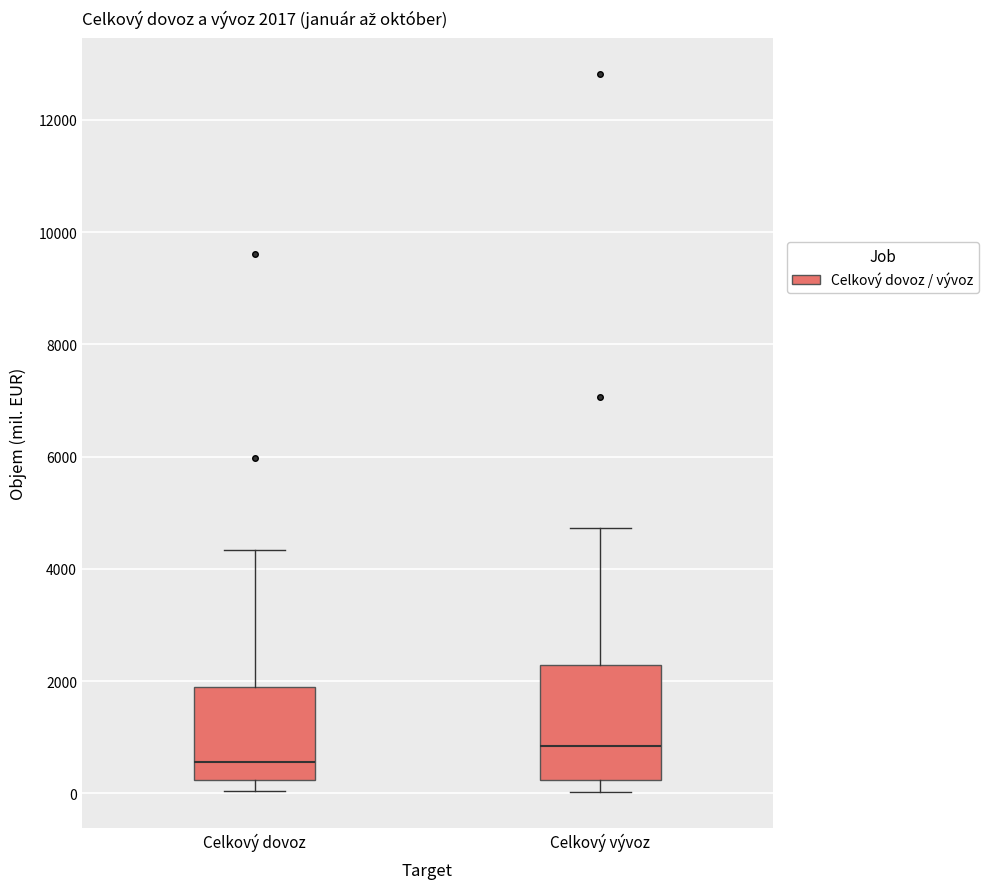

Which box is the tallest, from its lower edge to its upper edge?

Celkový vývoz